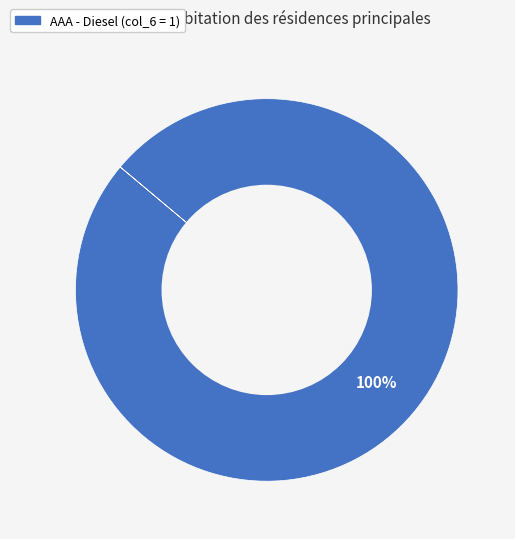

Is there any slice that represents more than half of the pie?

Yes